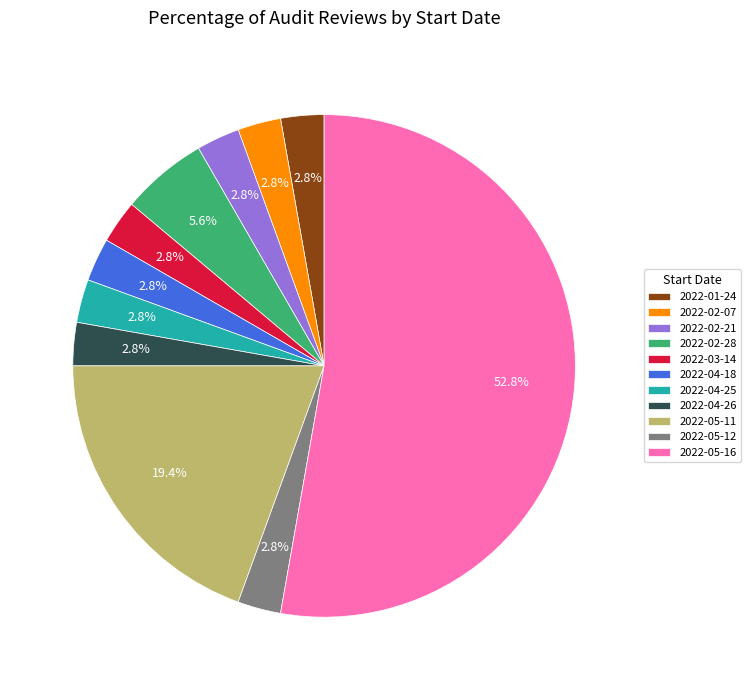

Which has a higher value, 2022-05-11 or 2022-05-12?

2022-05-11